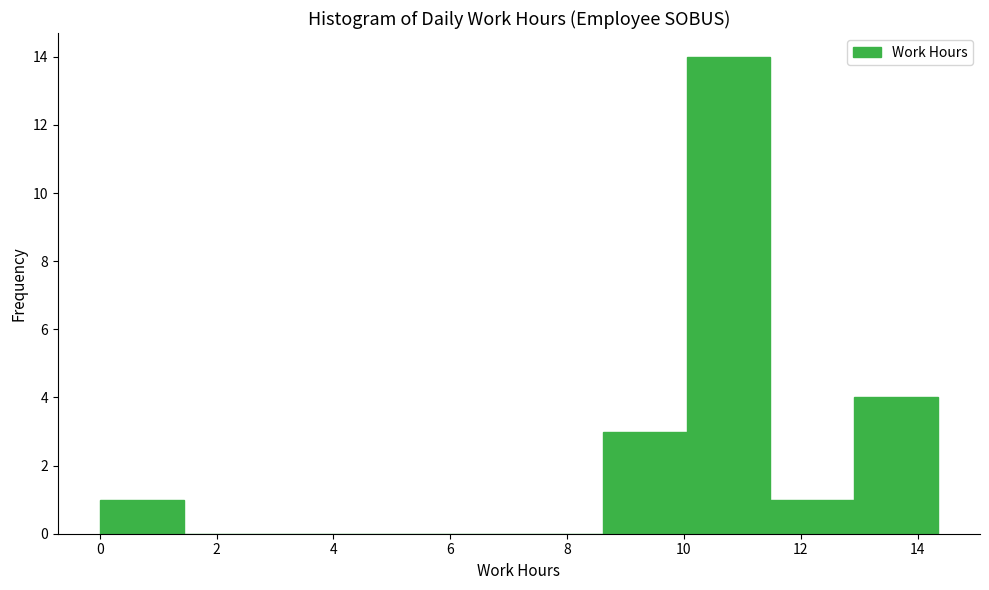

How tall is the bar that spans 0.0 to 1.4 on the x-axis? Neither the bar edges nor the heights are printed on the chart, so give them approximately, as read against the axes.

1